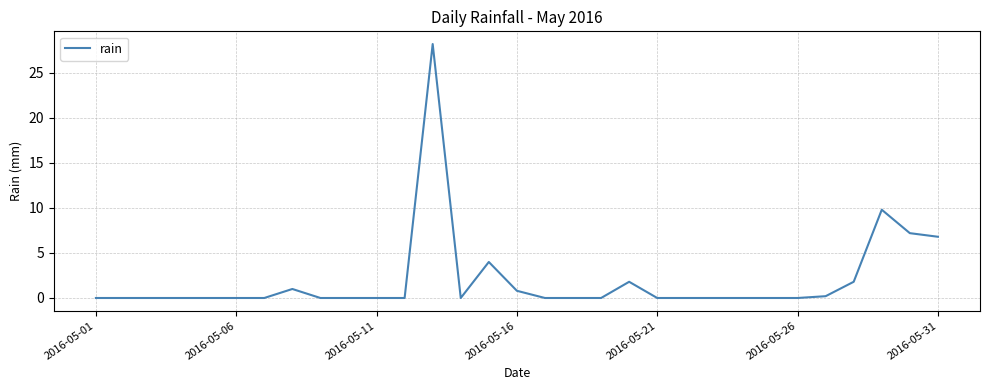

What is the maximum value shown in the chart?

28.2